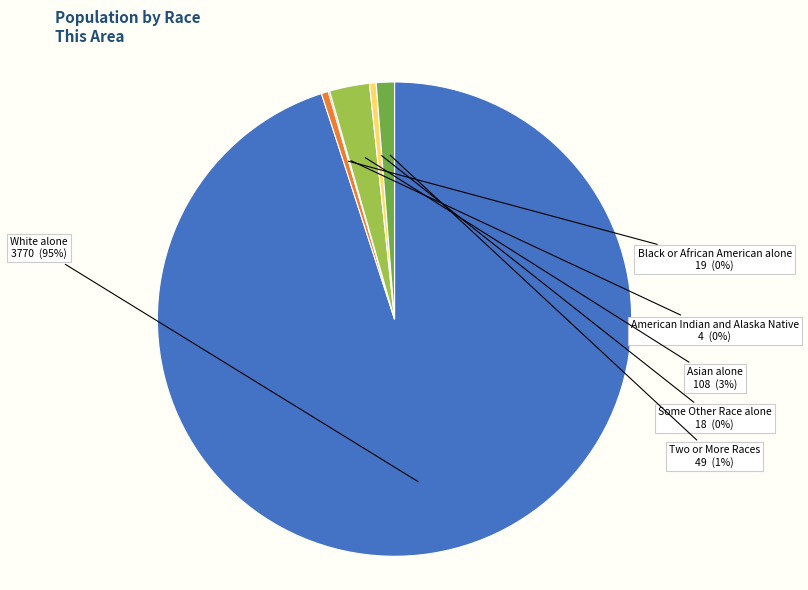

Is it true that Black or African American alone is 0% of the pie?

True